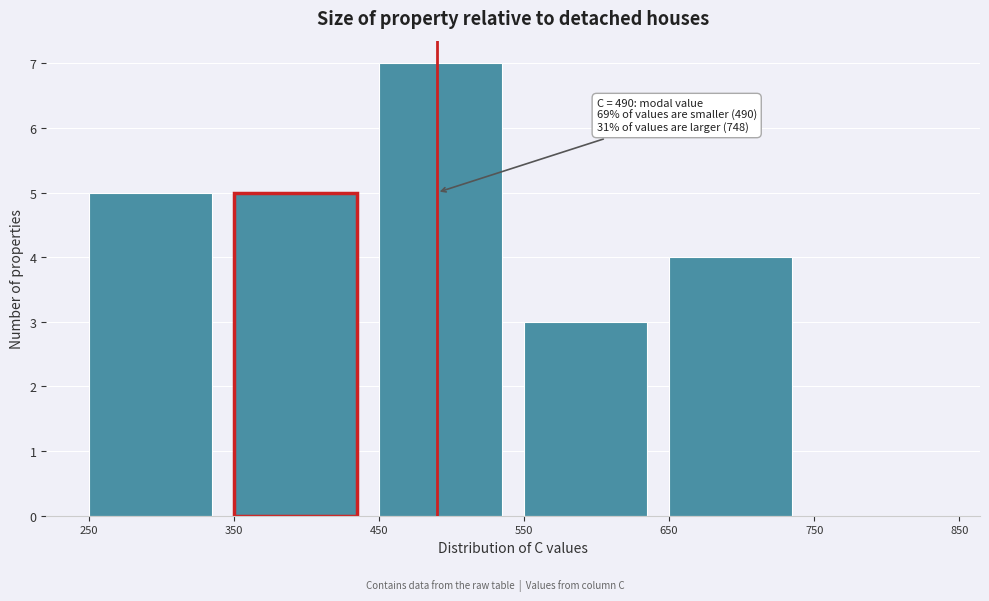

Over which range of the x-axis is the bar tallest?

450 to 550